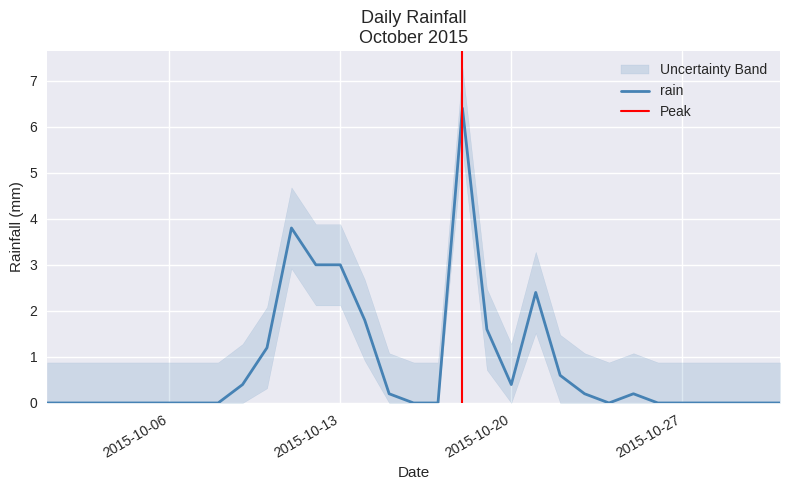

What is the sum of the values at 2015-10-09 and 2015-10-27?

0.4